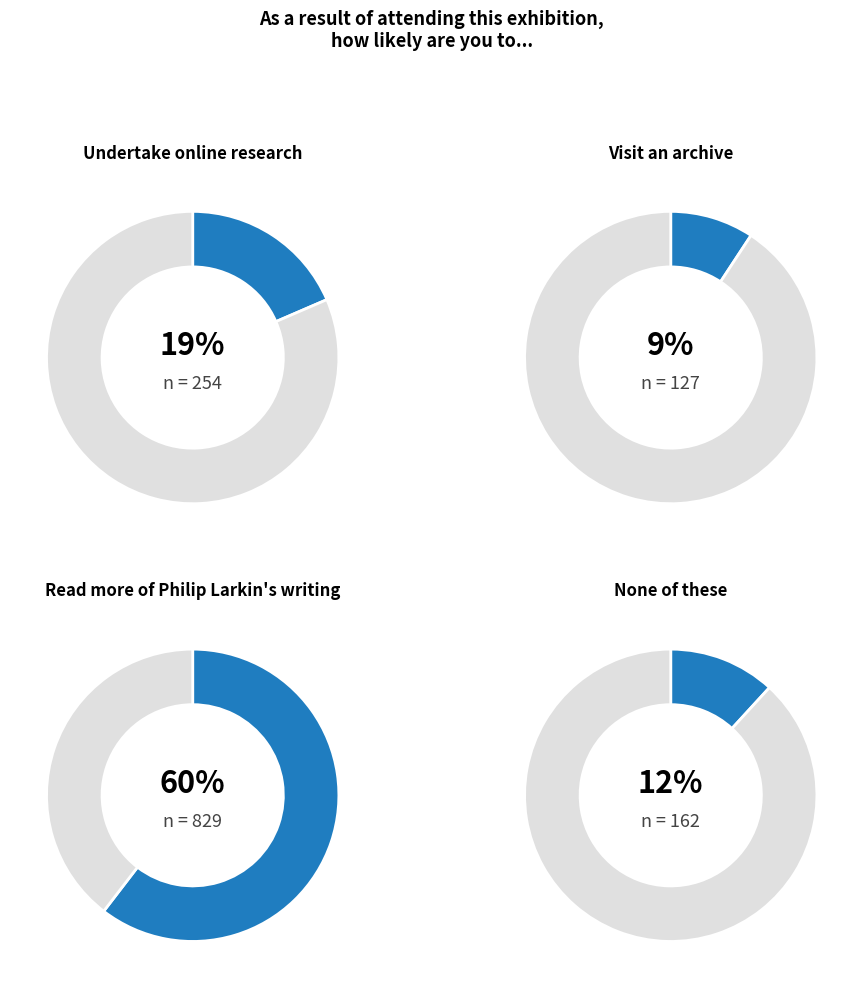

What percentage do Undertake online research and Visit an archive together represent?

27.8%